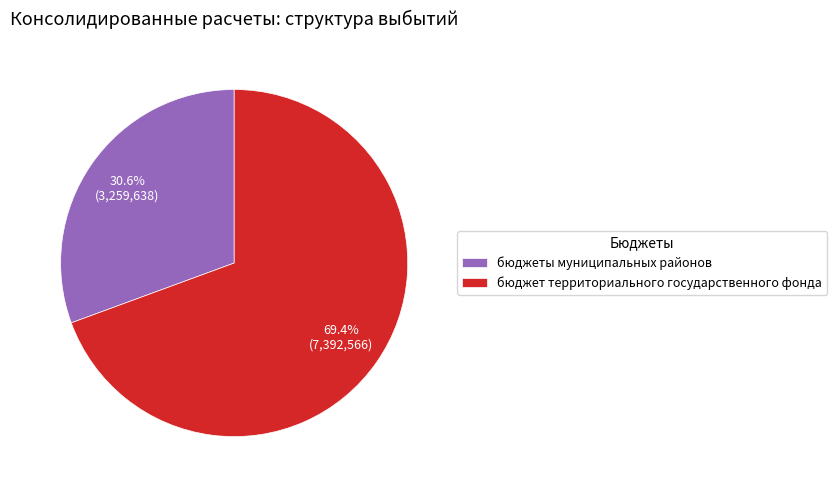

Rank the categories by value from lowest to highest.

бюджеты муниципальных районов, бюджет территориального государственного фонда